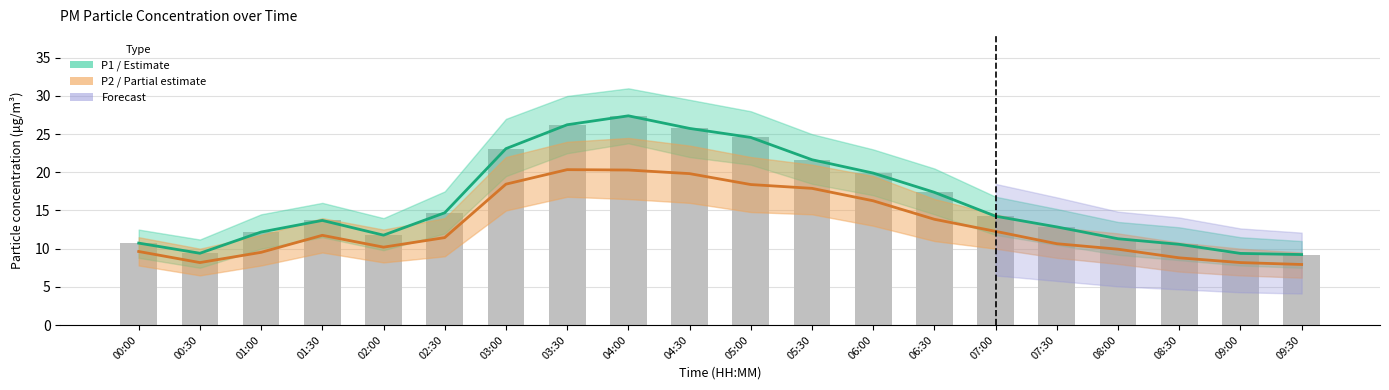

Reading left to right, transcribe all the data shown in this chart.

P1 (PM10): 10.7	9.4	12.2	13.7	11.8	14.7	23.1	26.2	27.4	25.8	24.6	21.6	19.9	17.4	14.2	12.8	11.3	10.6	9.4	9.2
P2 (PM2.5): 9.6	8.2	9.5	11.8	10.2	11.4	18.4	20.4	20.3	19.8	18.4	17.9	16.3	13.8	12.3	10.7	9.9	8.8	8.2	7.9